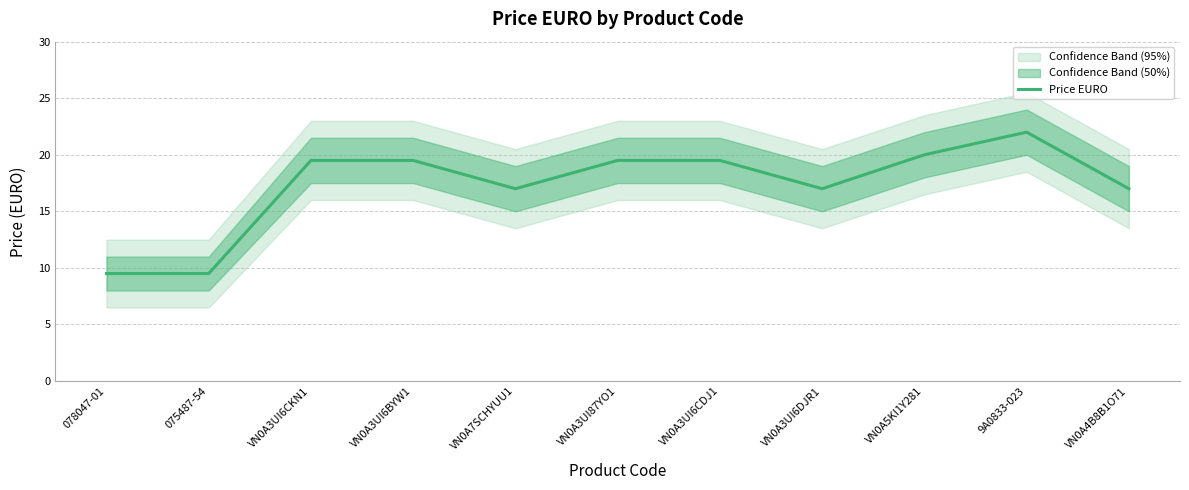

At which category does the chart reach its minimum across all series?

078047-01